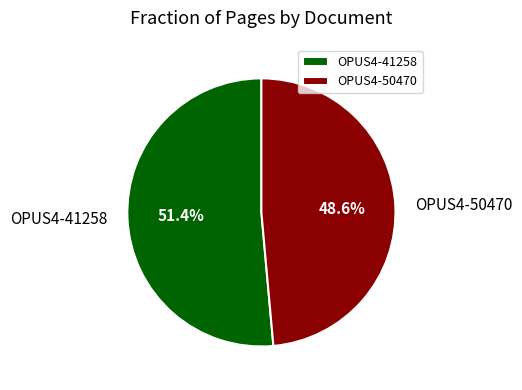

Is it true that OPUS4-50470 is 49% of the pie?

True